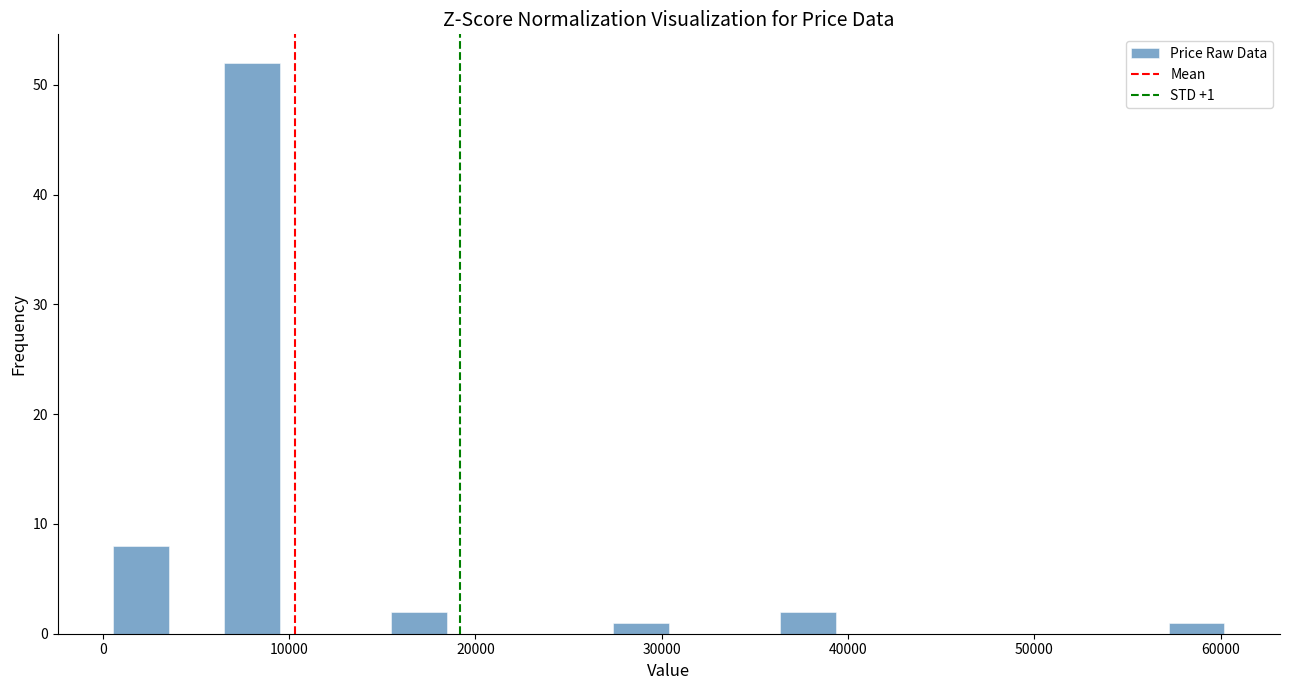

Read against the x-axis, roughly where is the centre of the tallest bar?

8000